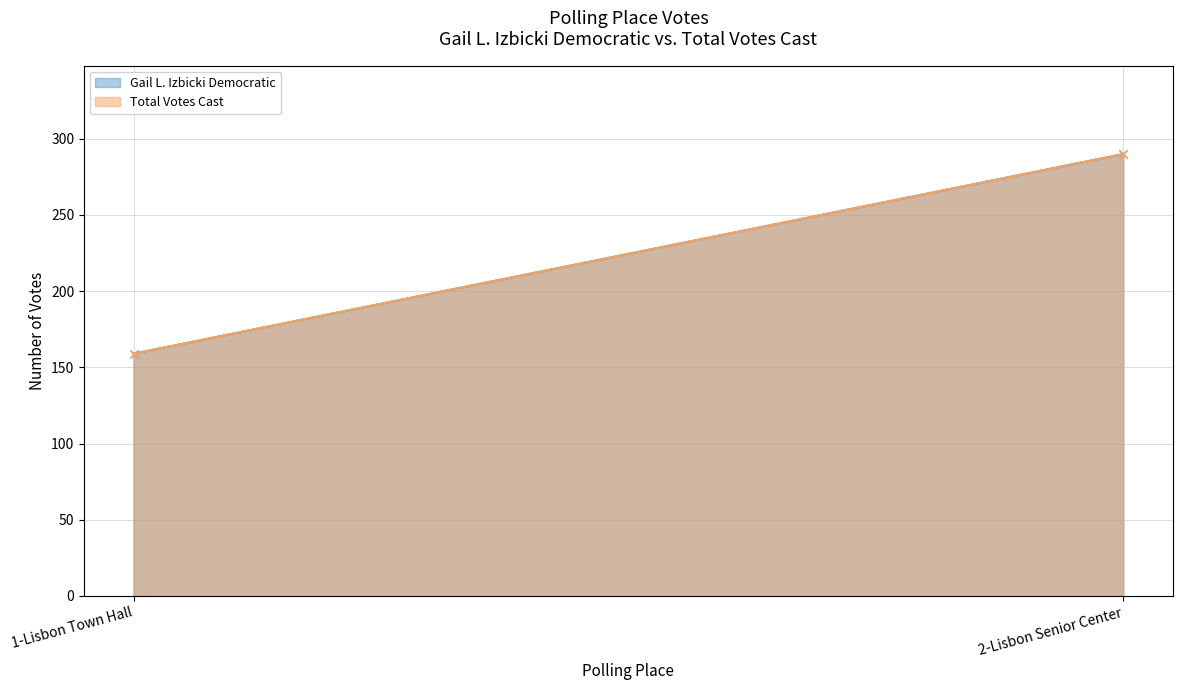

Reading right to left, transcribe all the data shown in this chart.

Gail L. Izbicki Democratic: 290	159
Total Votes Cast: 290	159